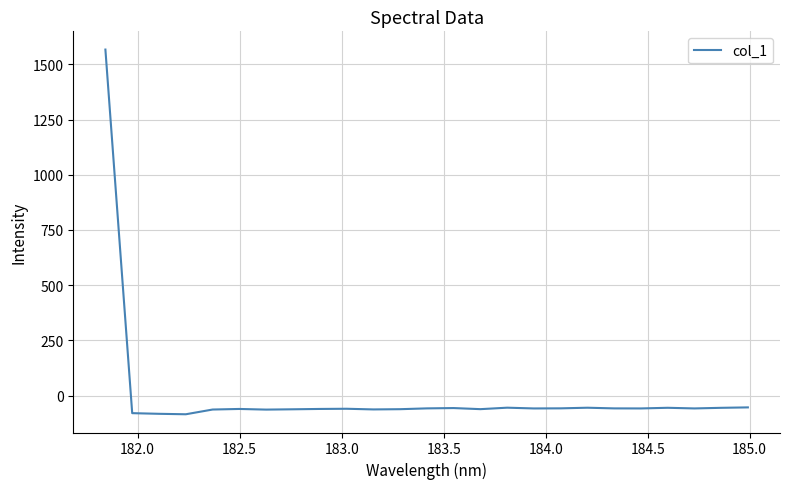

What is the average value?

3.3